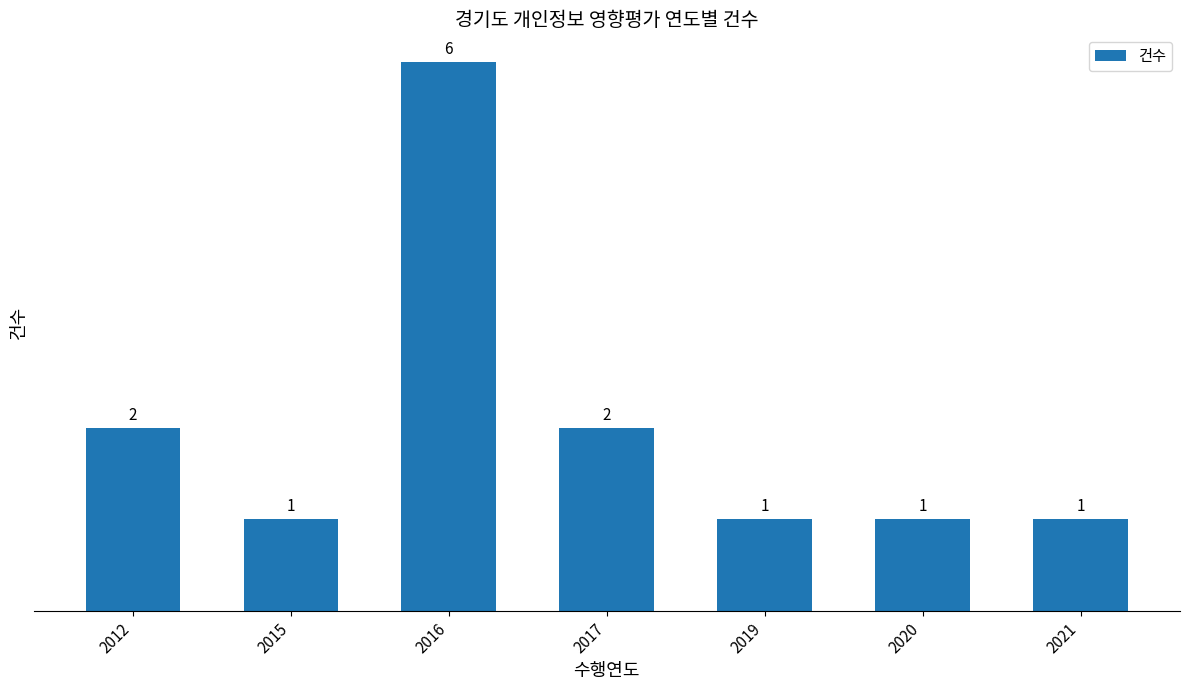

What is the sum of the values at 2015 and 2019?

2